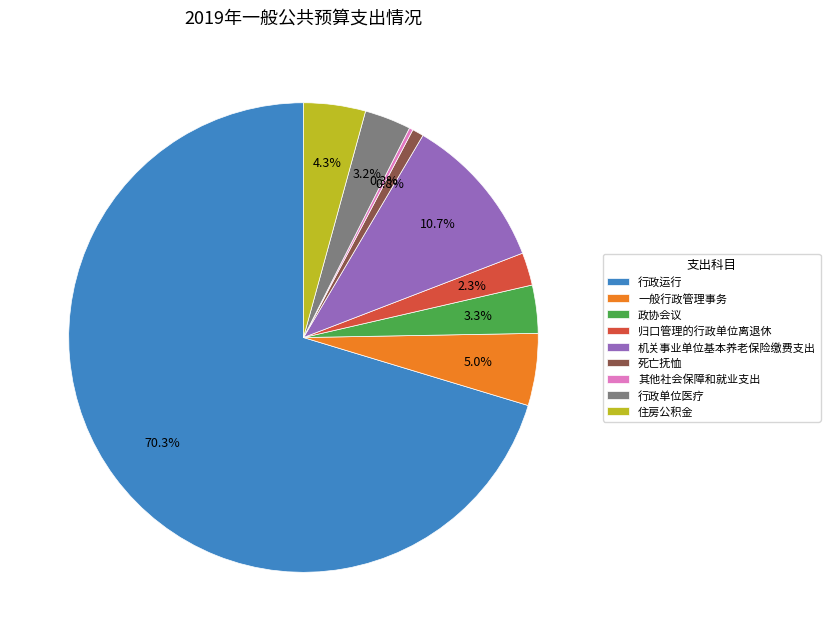

Is it true that 归口管理的行政单位离退休 is 2% of the pie?

True